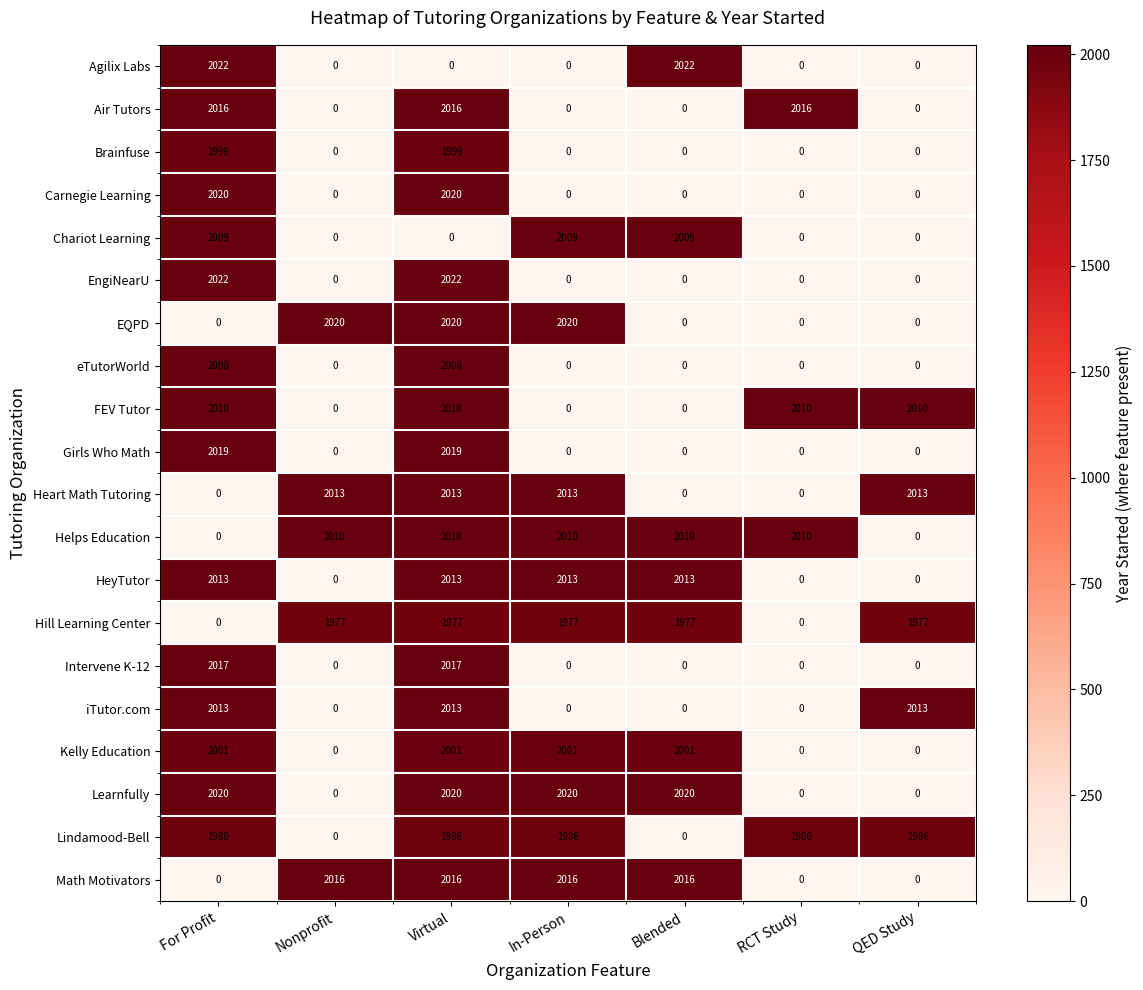

What is the highest value of the EQPD series?

2020